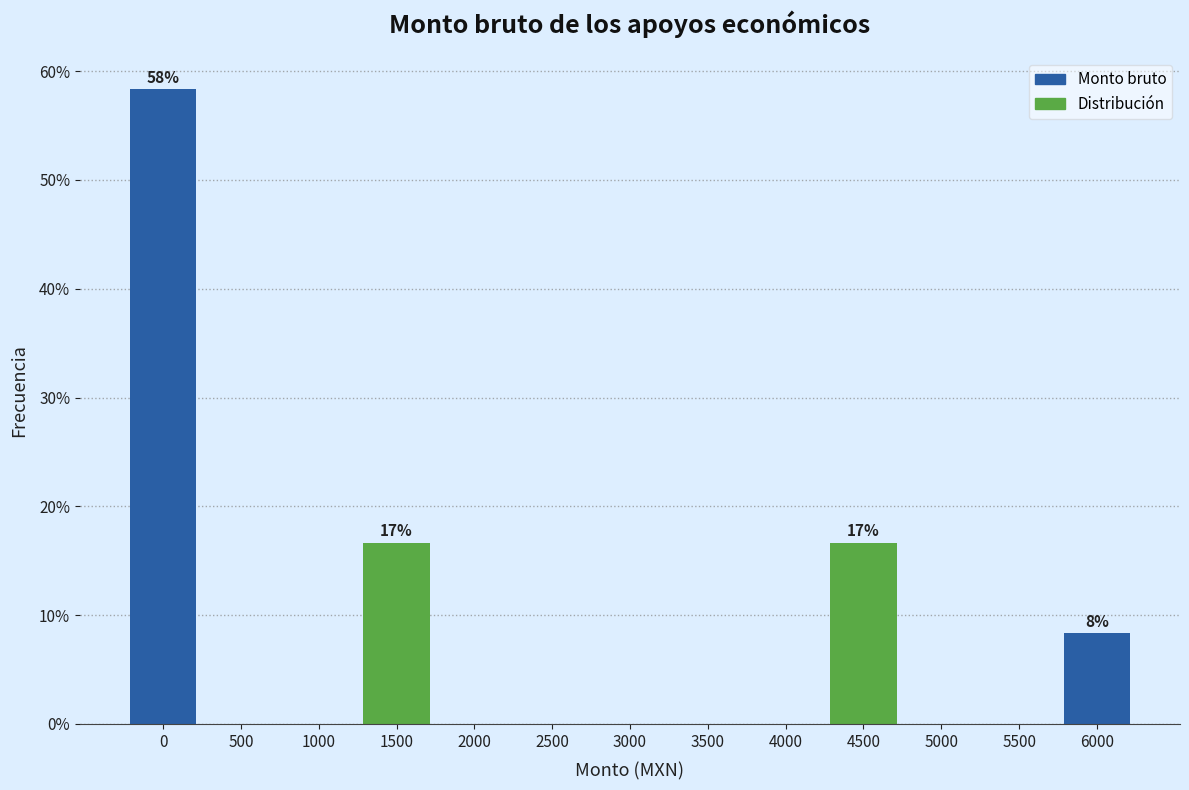

Reading left to right, transcribe all the data shown in this chart.

0=58.3	500=0.0	1000=0.0	1500=16.7	2000=0.0	2500=0.0	3000=0.0	3500=0.0	4000=0.0	4500=16.7	5000=0.0	5500=0.0	6000=8.3